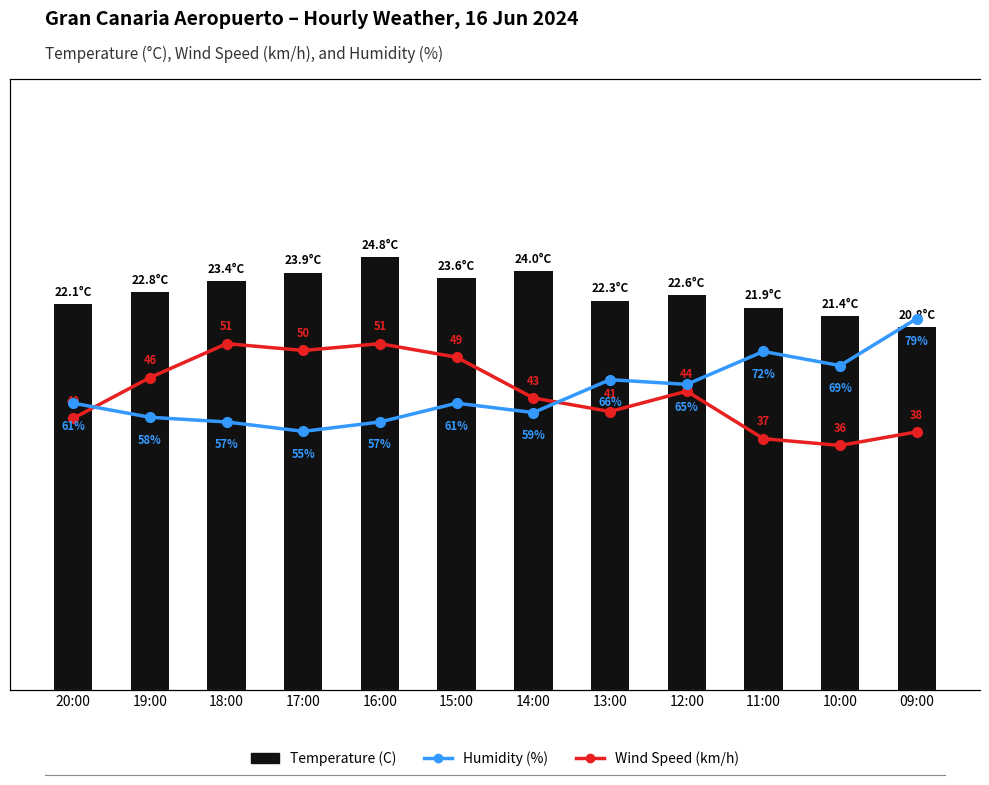

Where is Humidity (%) nearest to the value 67?

13:00